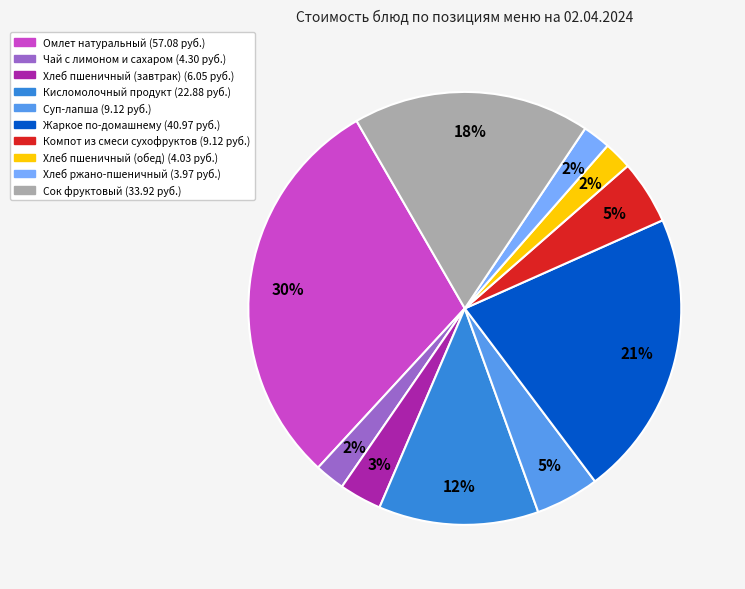

Do Компот из смеси сухофруктов and Кисломолочный продукт together represent more than half of the pie?

No